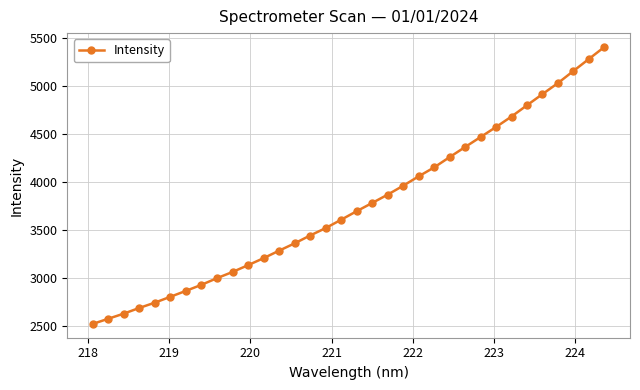

What is the greatest value displayed?

5408.4